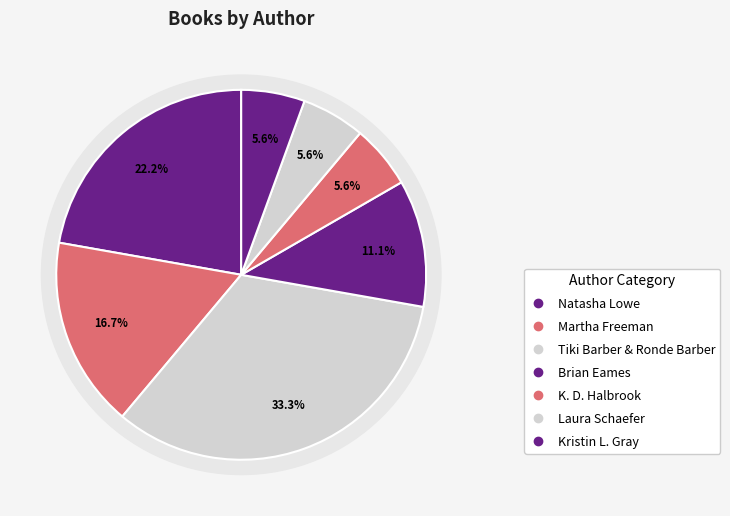

What is the largest slice in the pie chart?

Tiki Barber & Ronde Barber